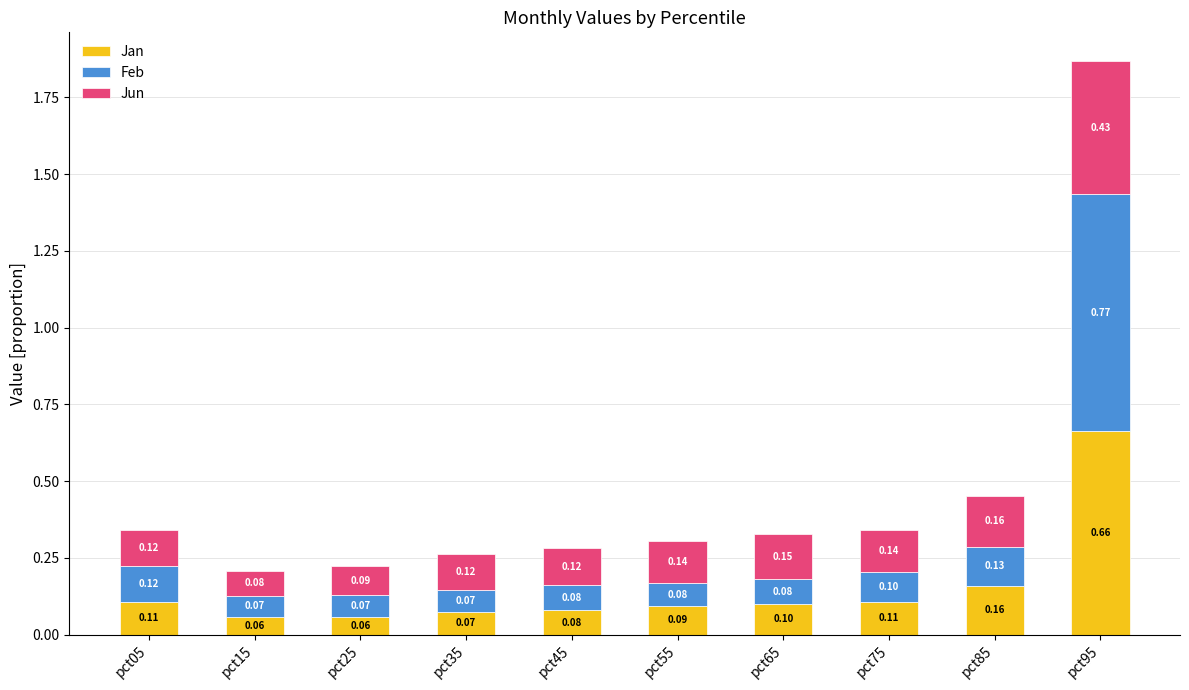

What is the total value across all series at pct95?

1.9